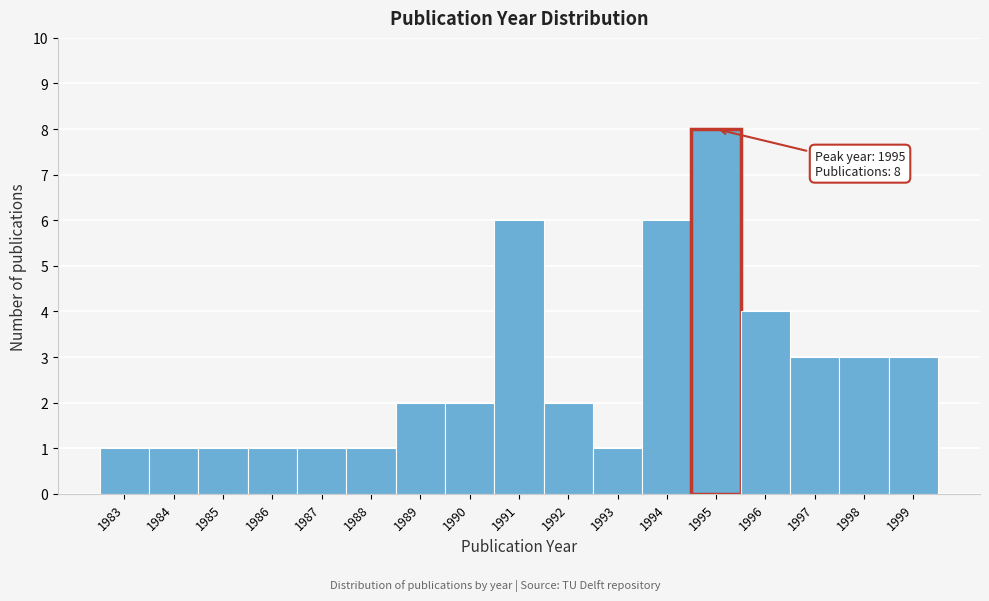

Which range on the x-axis has the tallest bar?

1994.5 to 1995.5